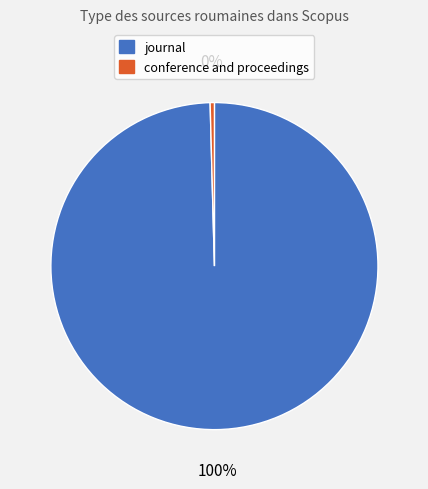

What is the ratio of the value at journal to the value at conference and proceedings?

237.0